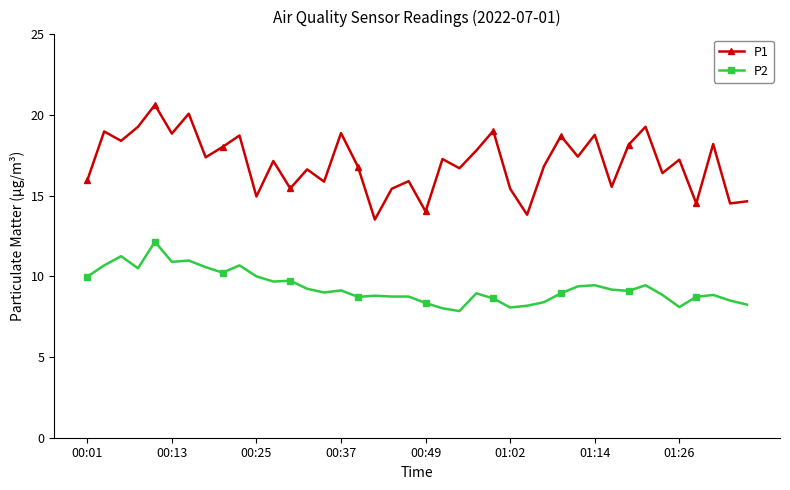

True or false: P1 and P2 intersect in this chart.

False